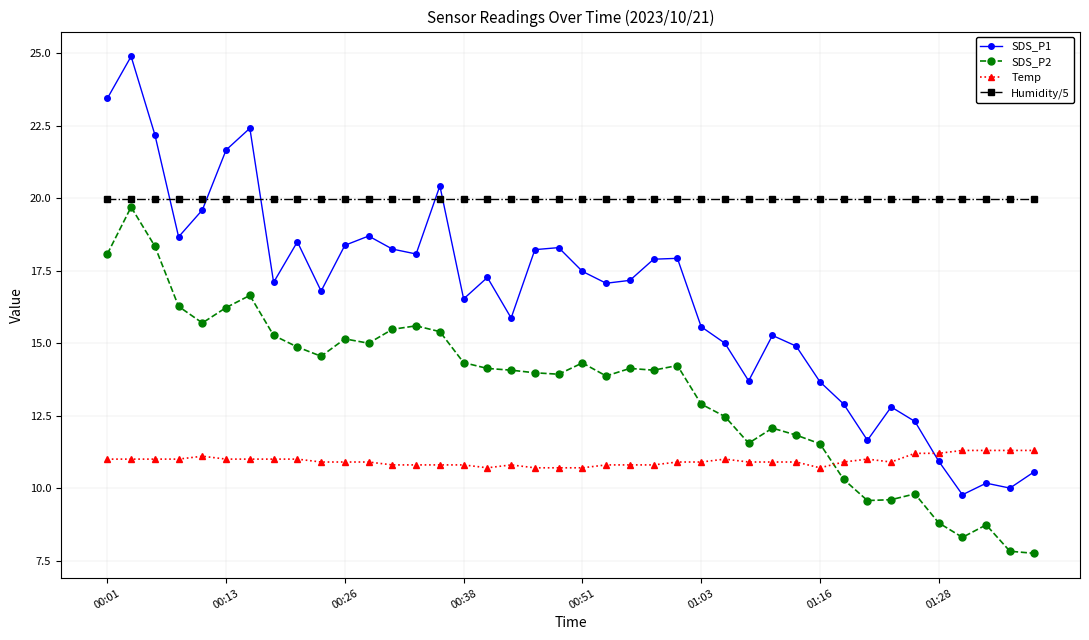

After their last crossing, which series has the higher values: Humidity/5 or SDS_P1?

Humidity/5